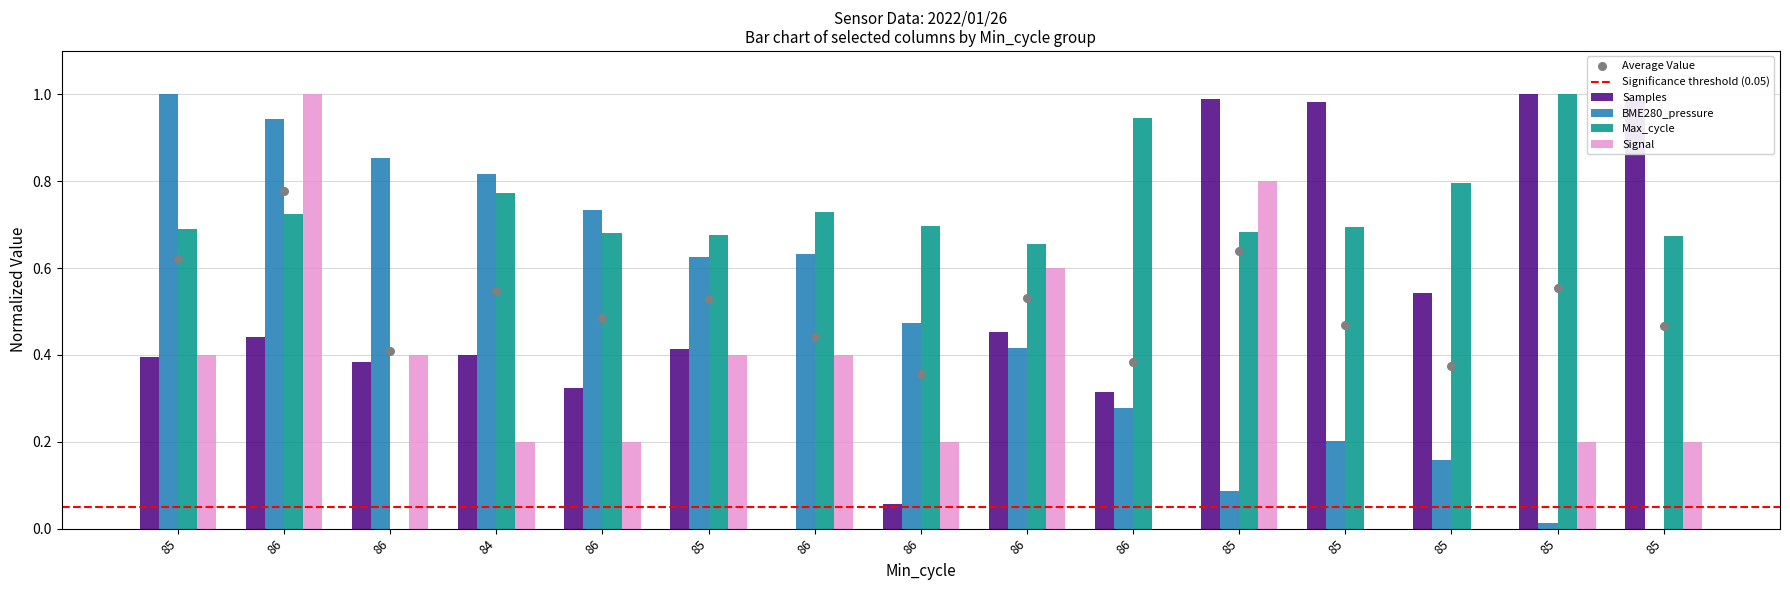

At which category is the sum across all series the highest?

86